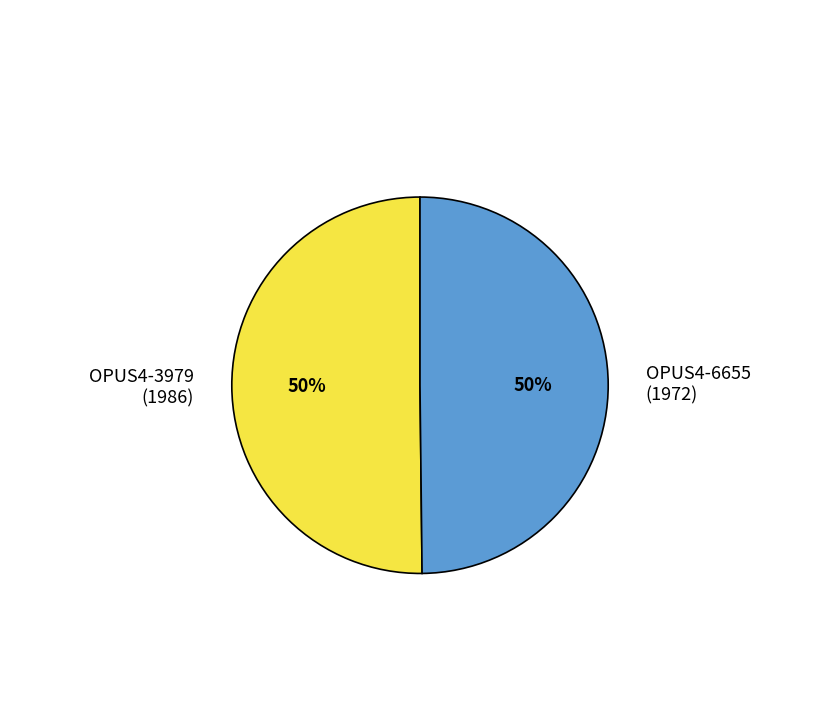

To the nearest percent, what is the average slice percentage?

50%